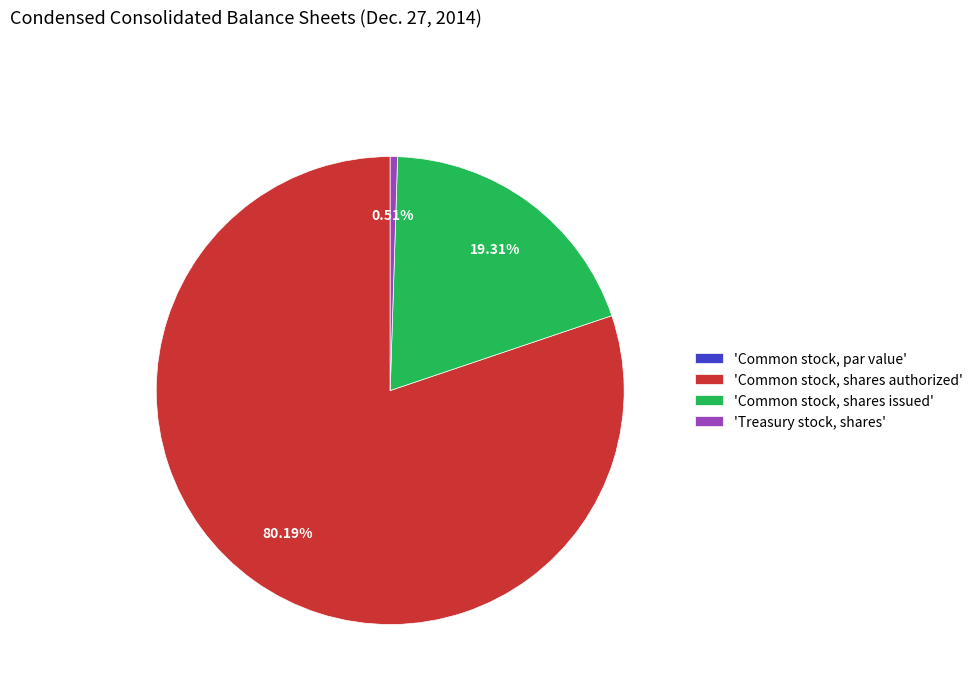

What is the largest slice in the pie chart?

'Common stock, shares authorized'